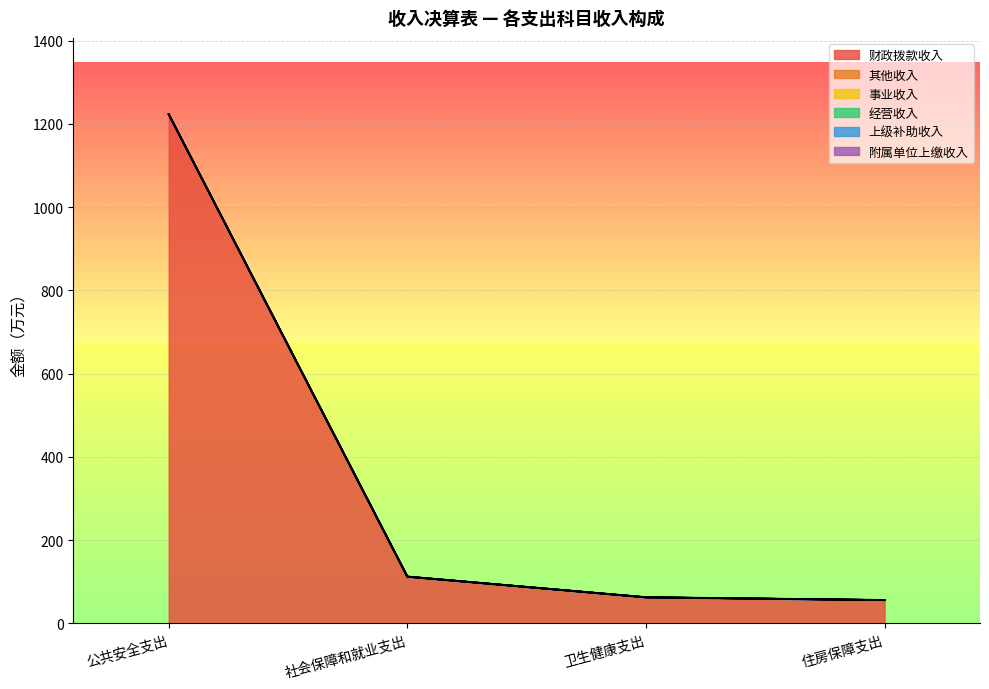

The 上级补助收入 series shows 0.0 at 公共安全支出. True or false?

True